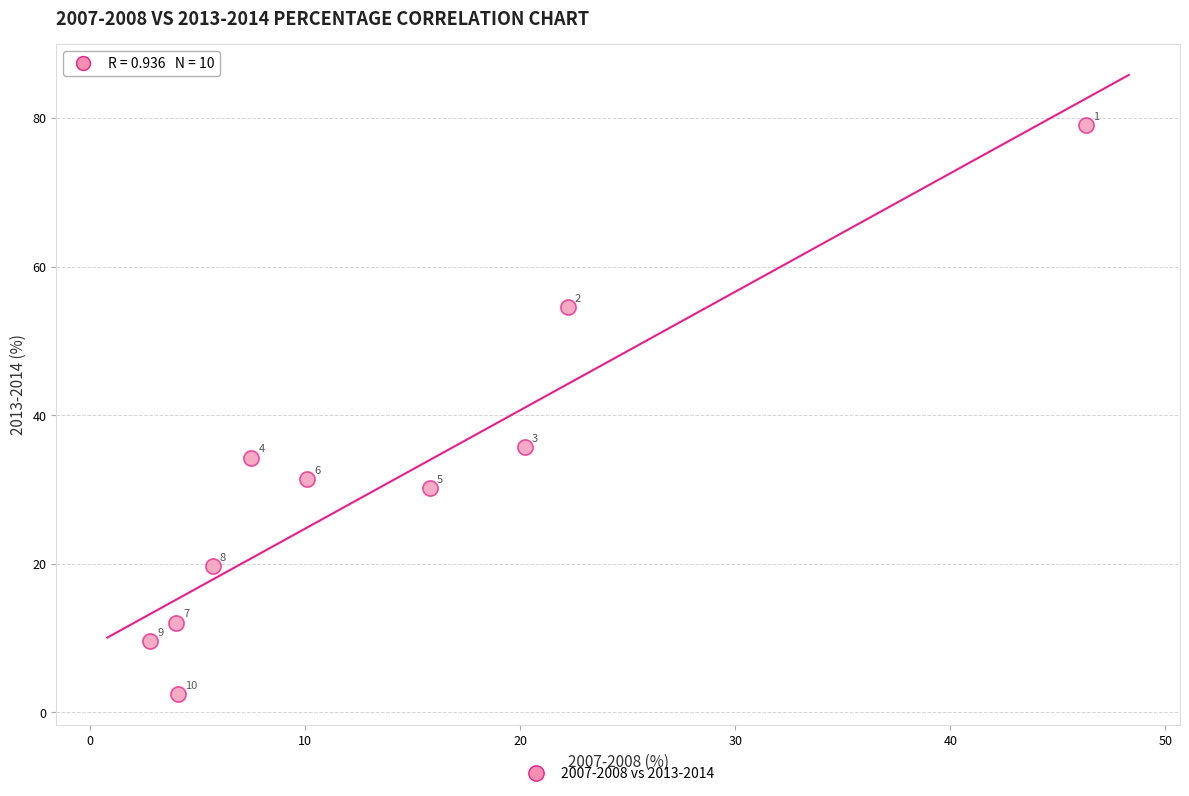

What is the average Y value?

30.9